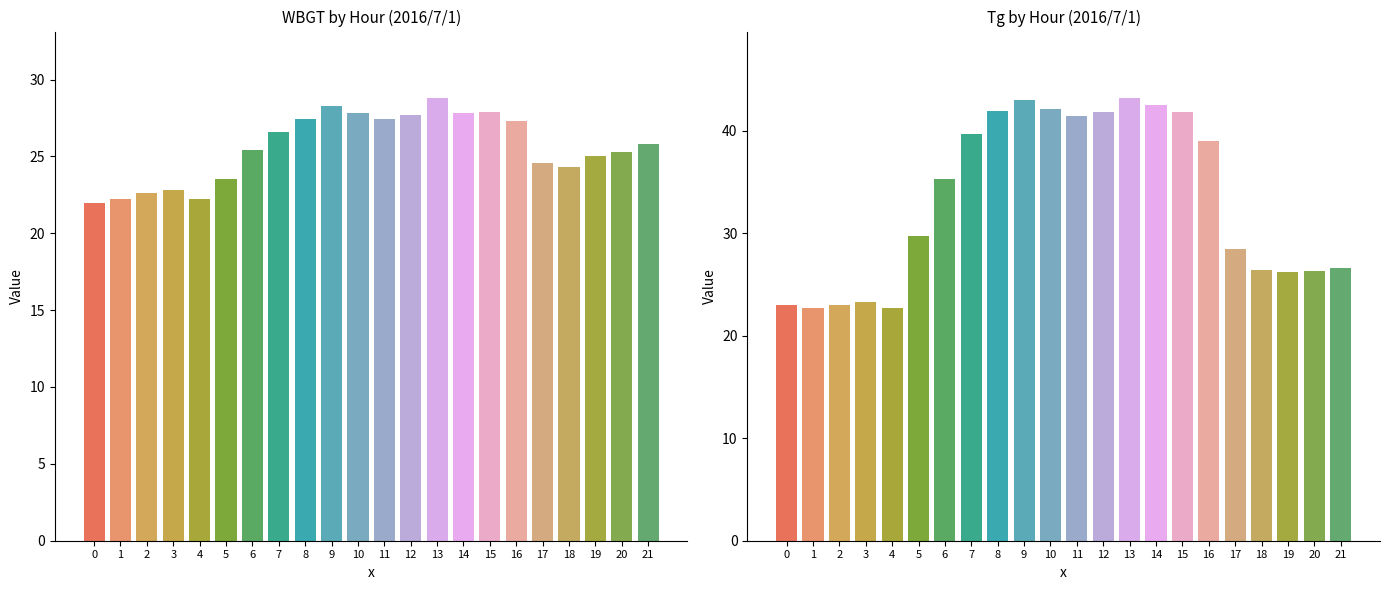

Which series has the widest spread of values?

Tg